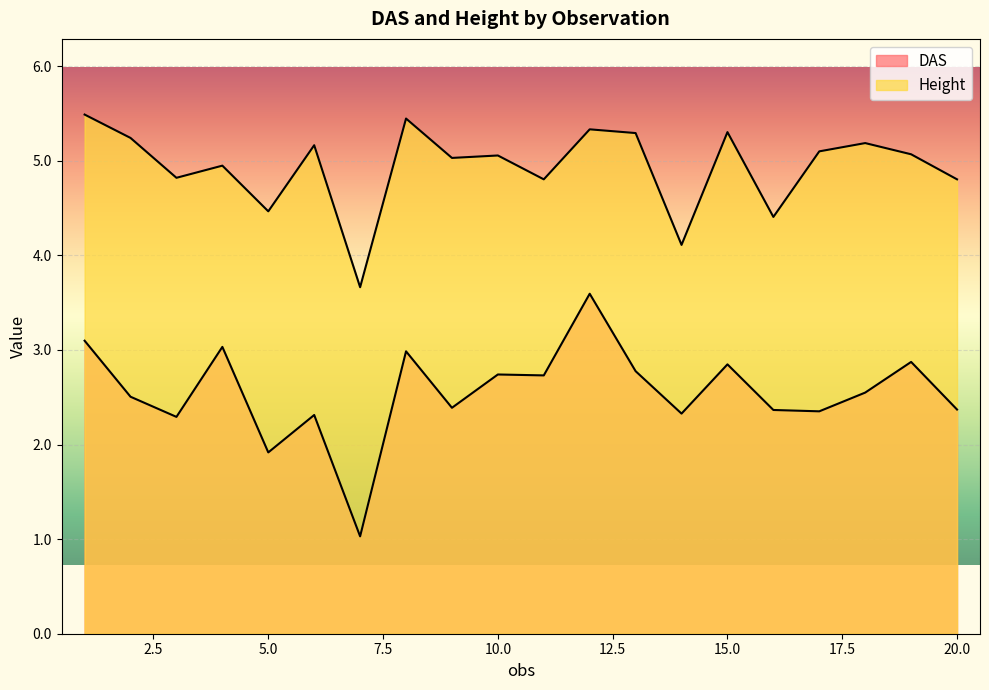

Between 1 and 17, which is larger?

1